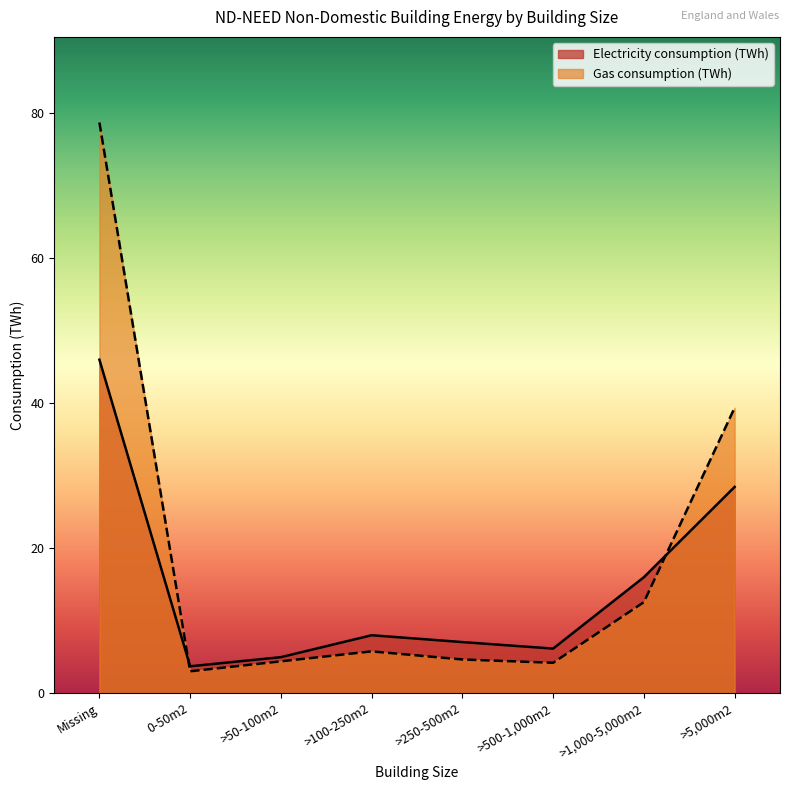

The value of Electricity consumption (TWh) at >100-250m2 is 2.5. True or false?

False